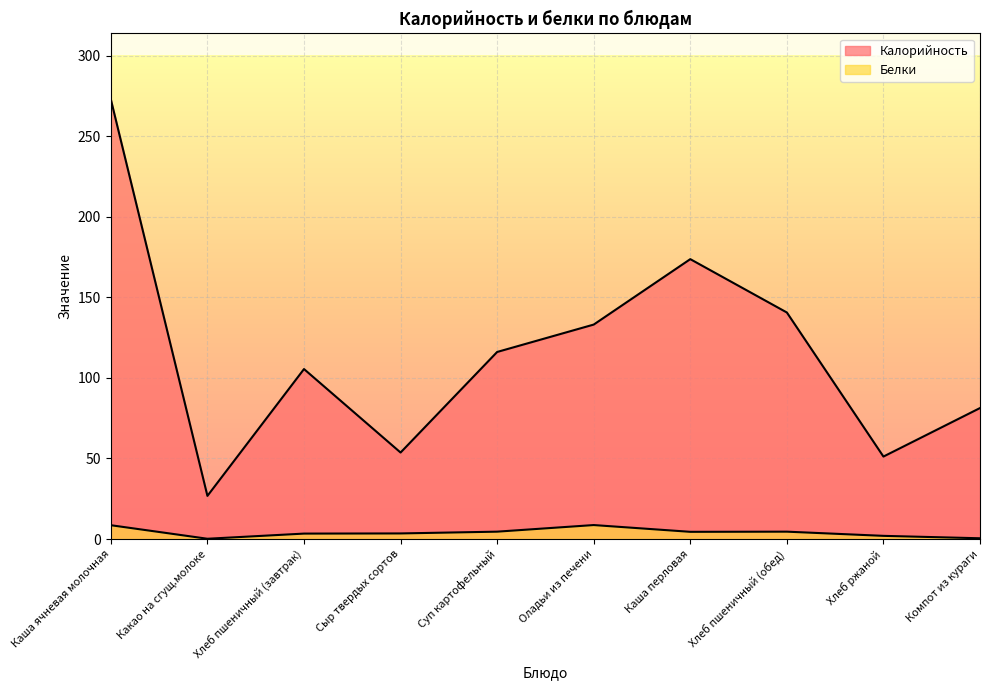

At which category does Калорийность reach its first local peak?

Хлеб пшеничный (завтрак)